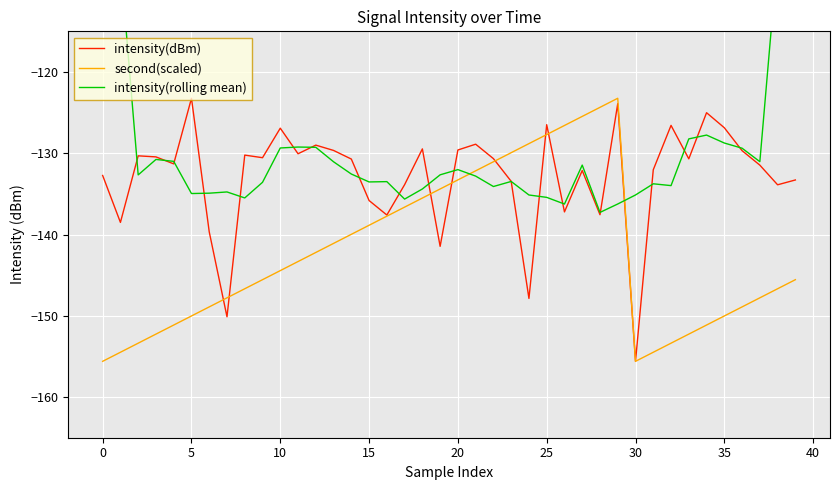

Between 23 and 30, which series saw the biggest shift?

second(scaled)